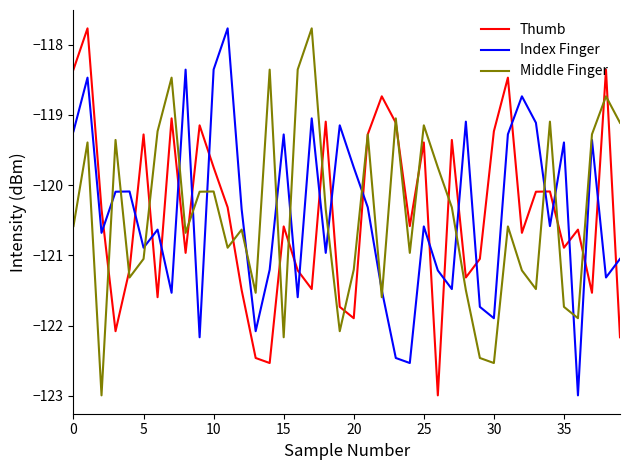

Is this an area chart (filled region under the line)?

No